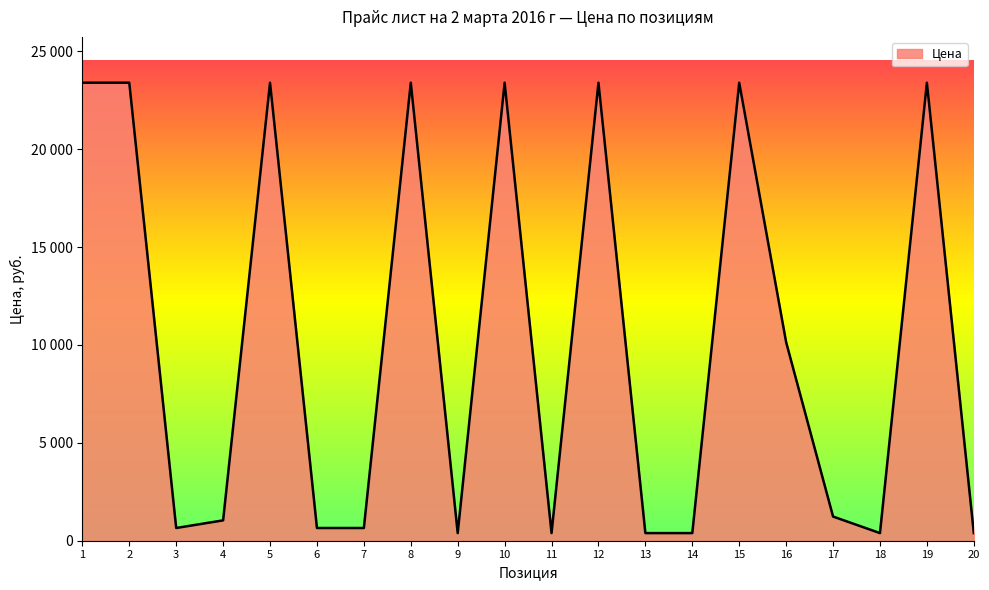

Is this an area chart (filled region under the line)?

Yes